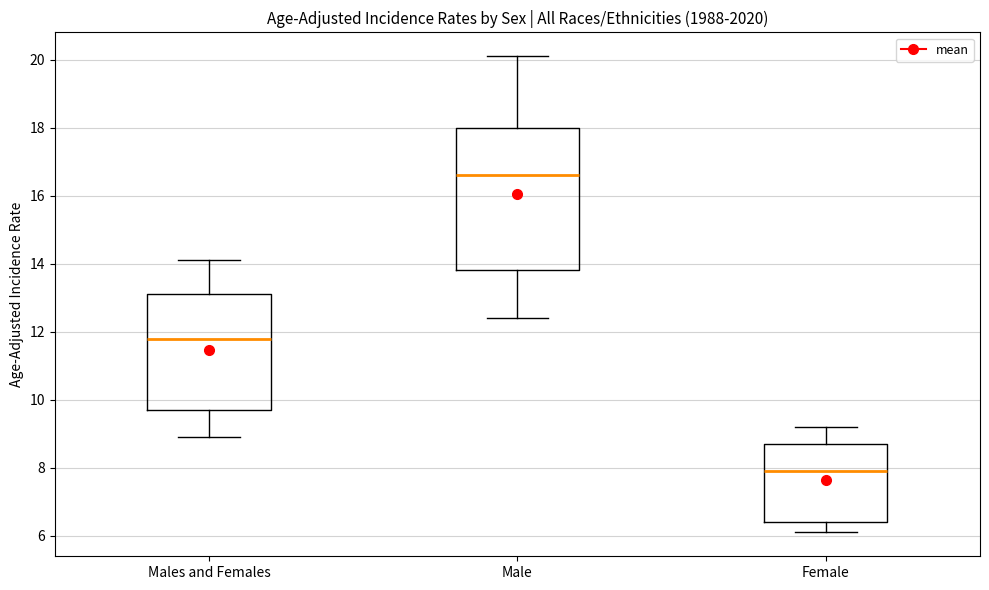

Reading left to right, read every box against the y-axis: the position of its median line, the range the box covers, and the ends of its whiskers. The values are not printed on the chart, so give them approximately, as read against the axis.

Males and Females: median 11.8, box 9.8 to 13.2, whiskers 9.0 to 14.2
Male: median 16.6, box 13.8 to 18.0, whiskers 12.4 to 20.2
Female: median 8.0, box 6.4 to 8.8, whiskers 6.2 to 9.2